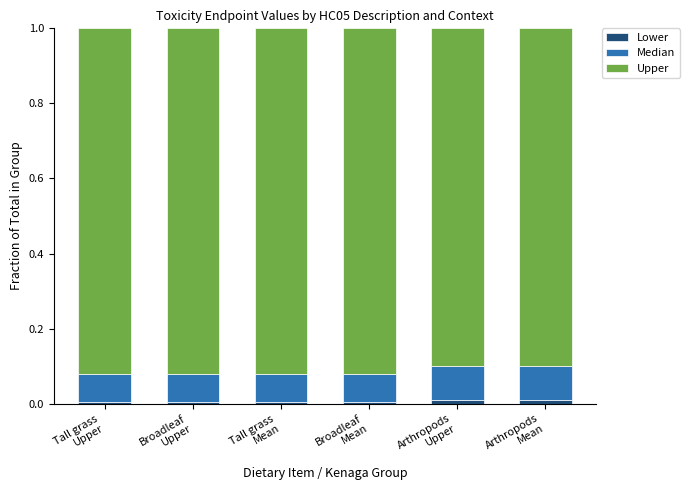

What is the sum of the Upper values at Broadleaf
Upper and Broadleaf
Mean?

1.8